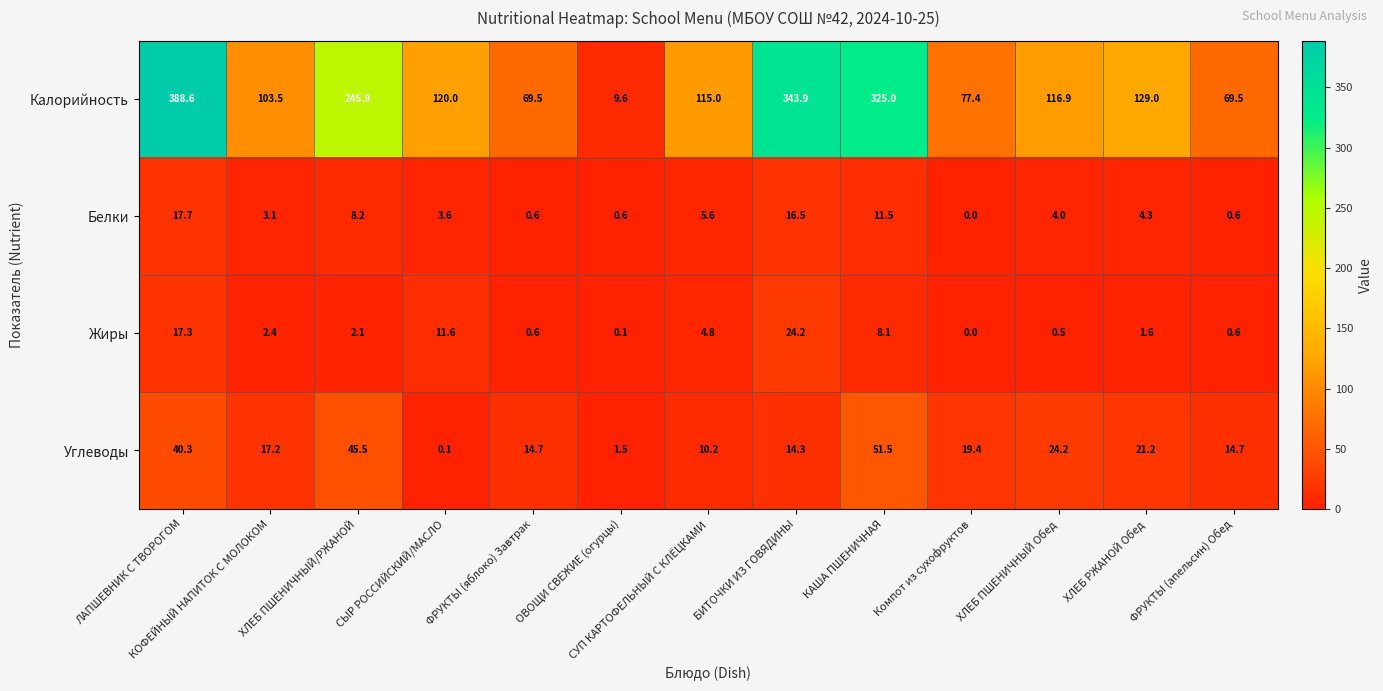

Is it true that Жиры equals 18.9 at СЫР РОССИЙСКИЙ/МАСЛО?

False